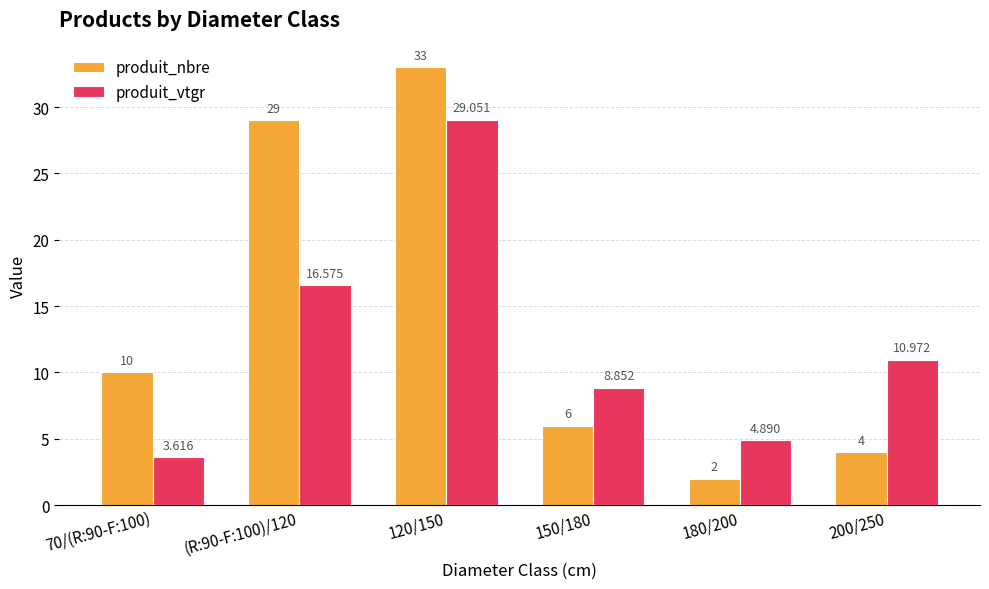

List the labels in order of produit_vtgr value, largest first.

120/150, (R:90-F:100)/120, 200/250, 150/180, 180/200, 70/(R:90-F:100)